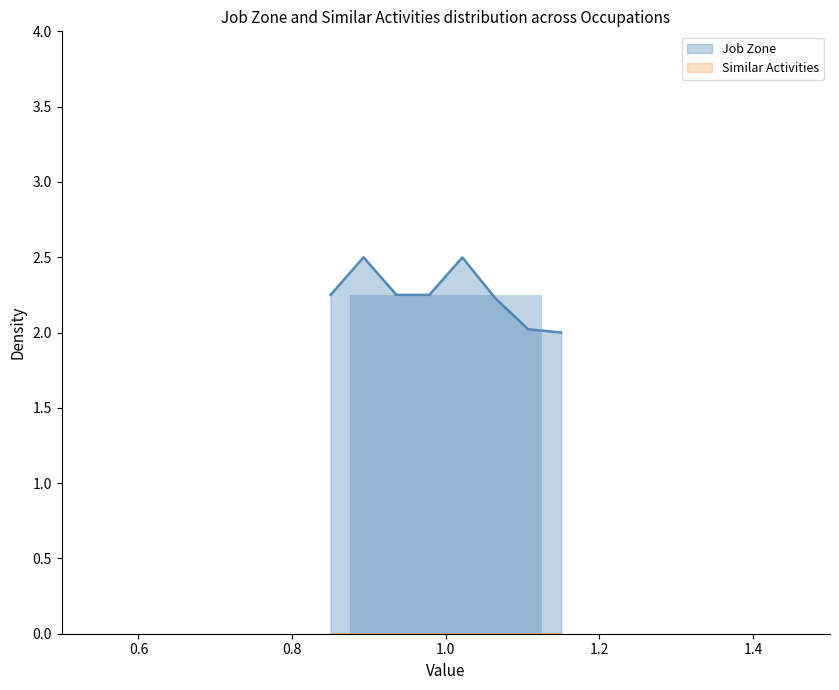

Is the value of Similar Activities at Ship Engineers greater than the value of Job Zone at Tour Guides and Escorts?

No